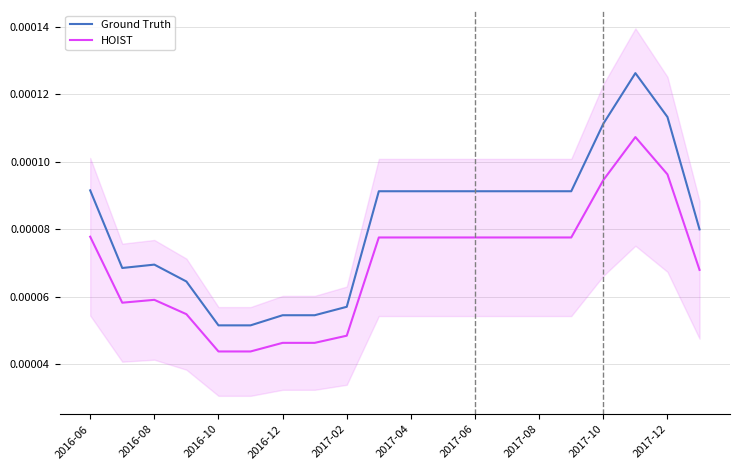

How many lines are shown in the chart?

2